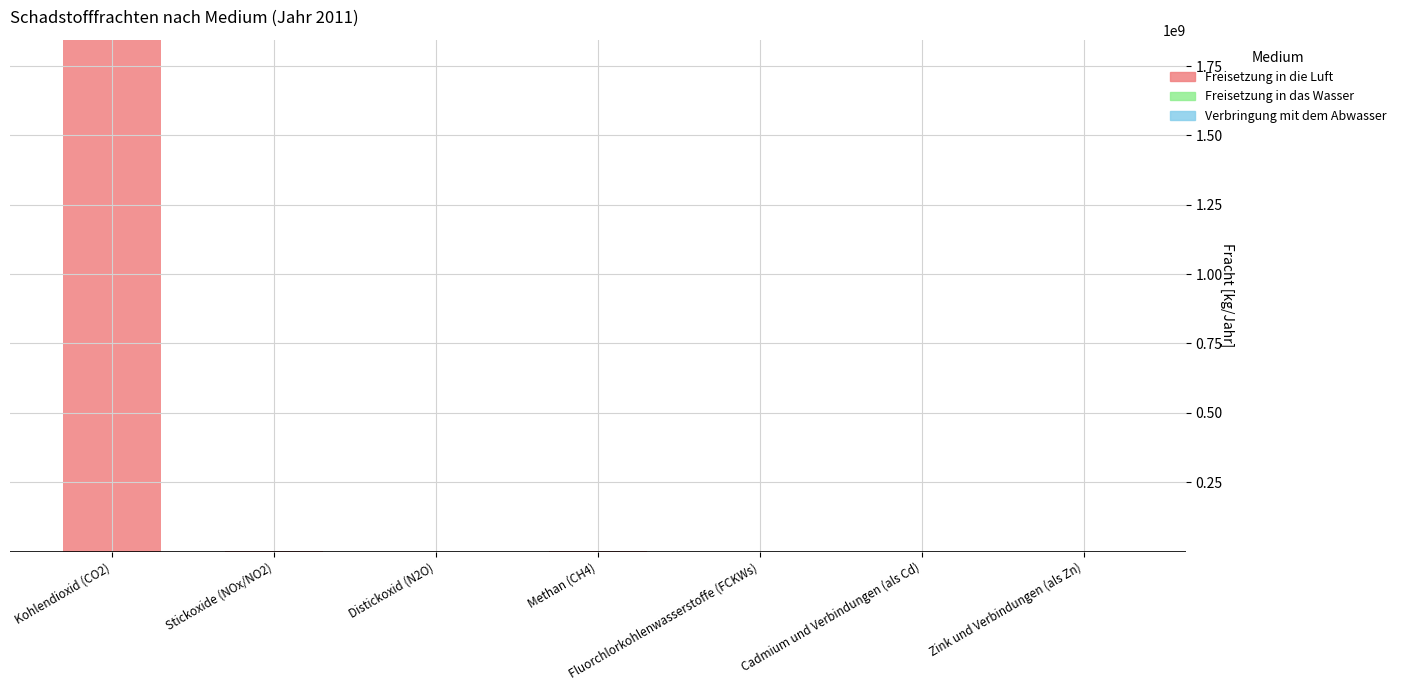

At which category is the sum across all series the highest?

Kohlendioxid (CO2)